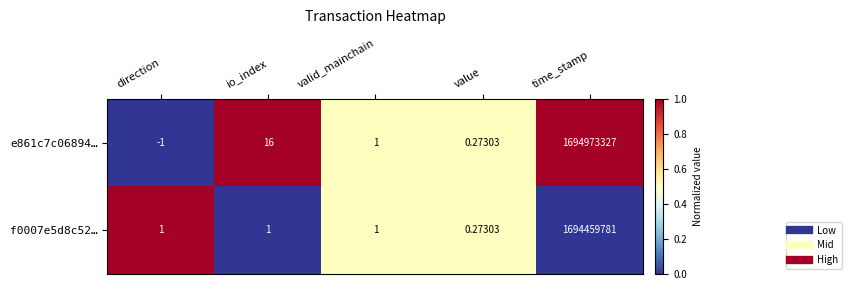

Is the value of f0007e5d8c52… at valid_mainchain greater than the value of e861c7c06894… at direction?

Yes